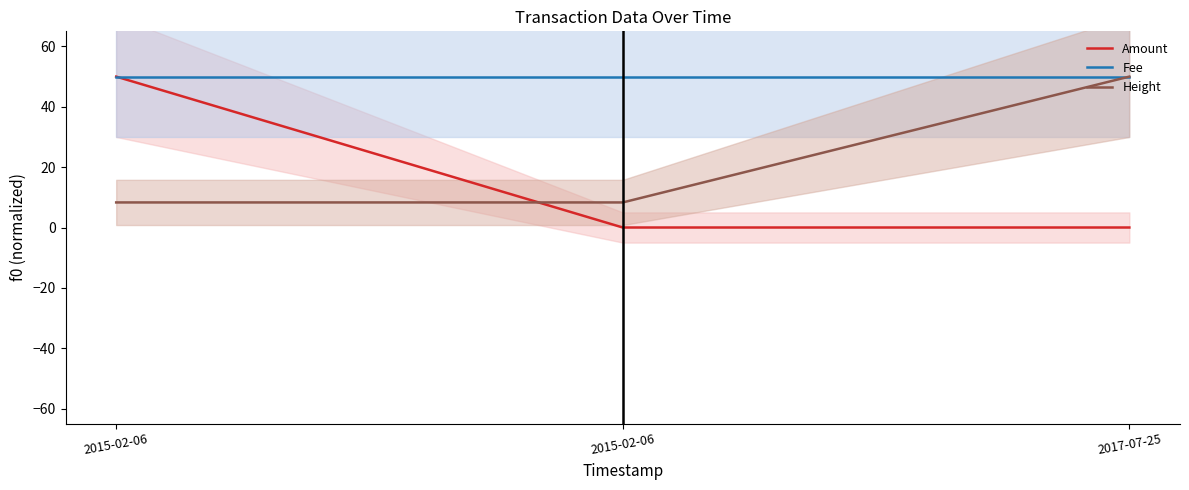

What is the maximum value shown in the chart?

50.0